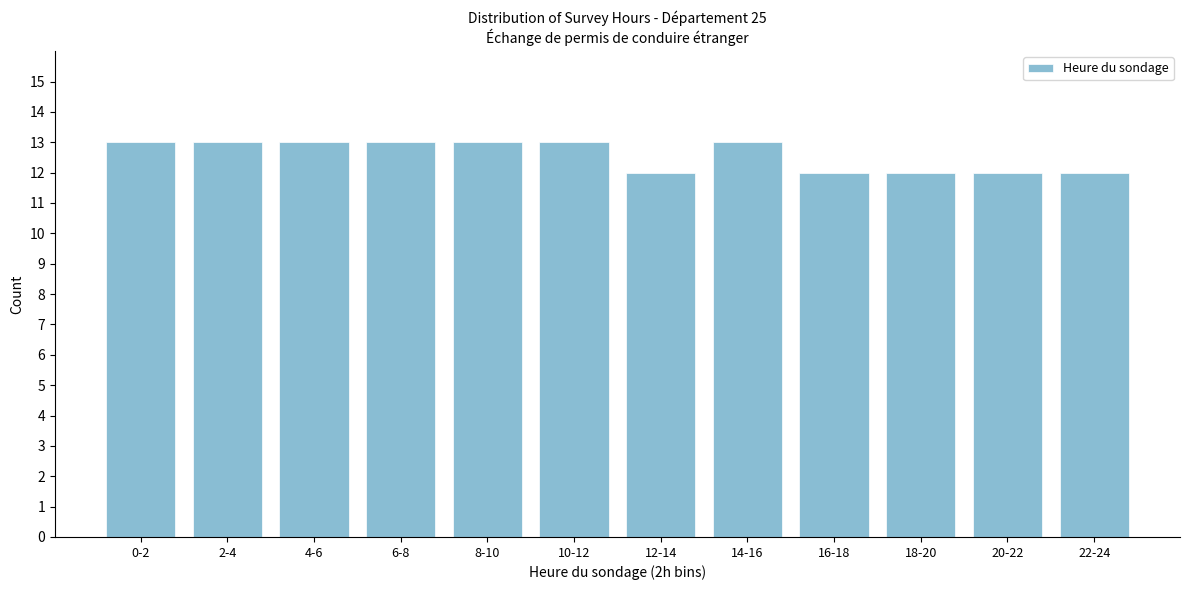

Reading right to left, transcribe all the data shown in this chart.

12	12	12	12	13	12	13	13	13	13	13	13